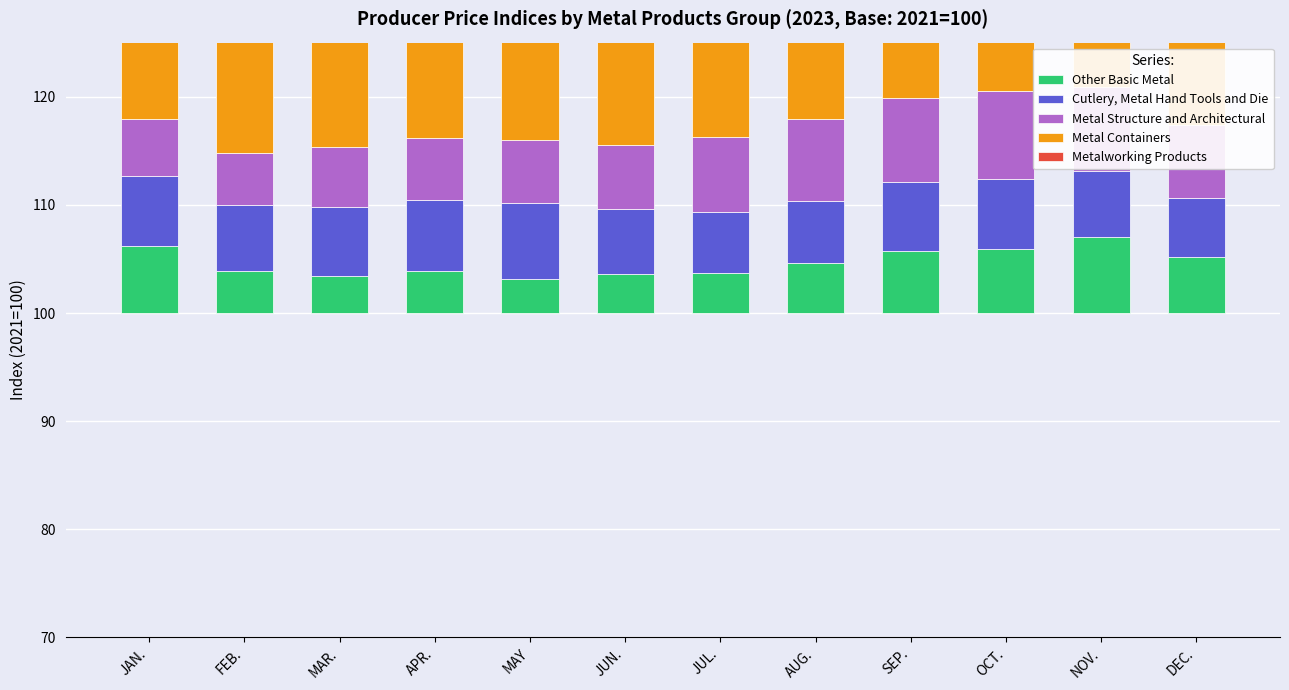

What is the lowest value of the Cutlery, Metal Hand Tools and Die series?

5.4